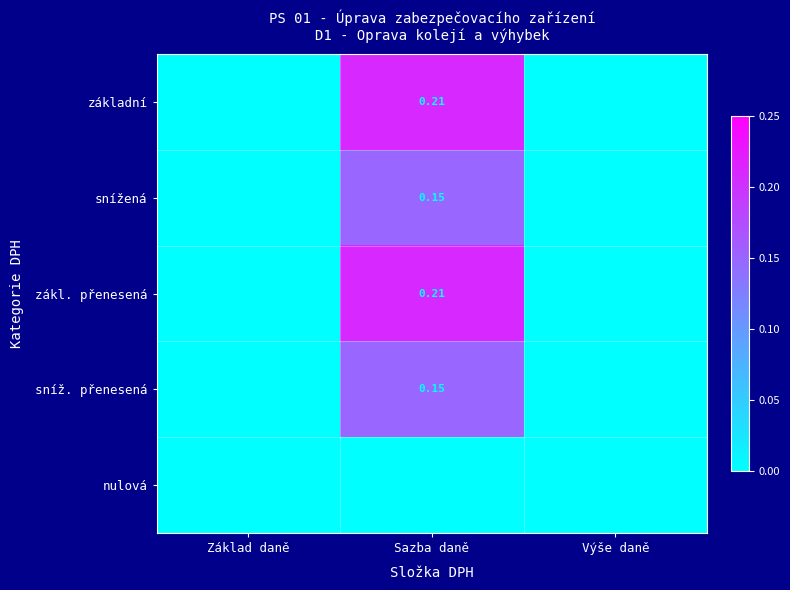

At which category is the sum across all series the highest?

Sazba daně